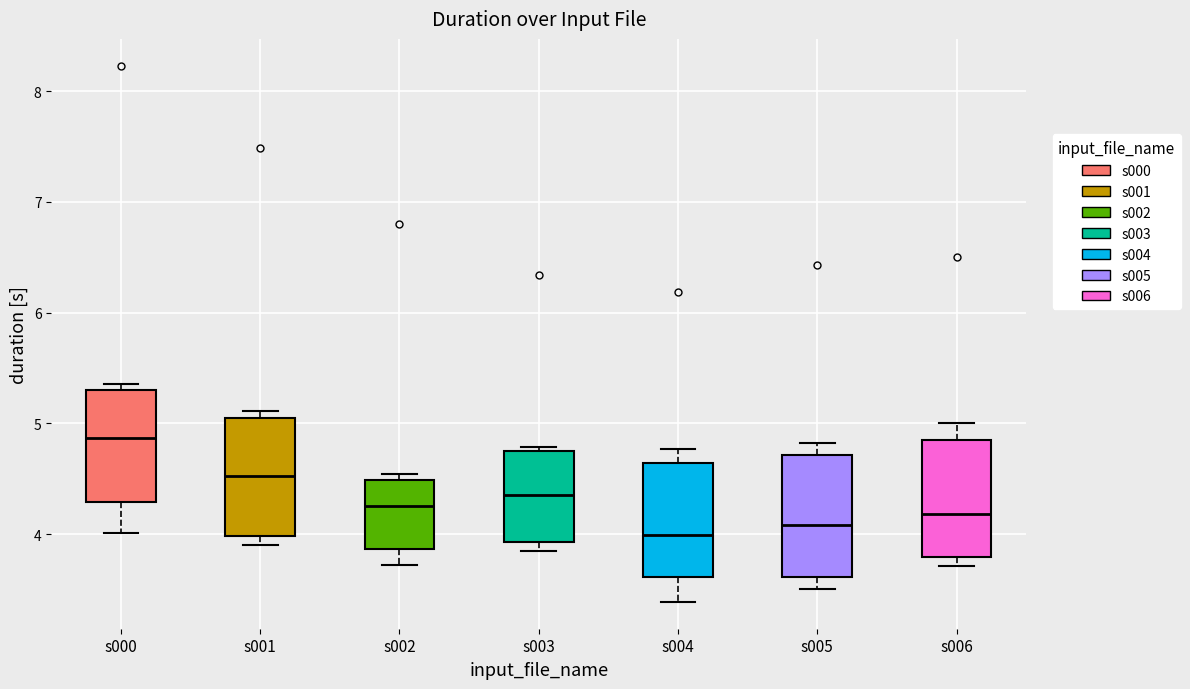

Reading left to right, read every box against the y-axis: the position of its median line, the range the box covers, and the ends of its whiskers. The values are not printed on the chart, so give them approximately, as read against the axis.

s000: median 4.9, box 4.3 to 5.3, whiskers 4.0 to 5.4
s001: median 4.5, box 4.0 to 5.1, whiskers 3.9 to 5.1 (just above the box's upper edge)
s002: median 4.3, box 3.9 to 4.5, whiskers 3.7 to 4.5 (just above the box's upper edge)
s003: median 4.4, box 3.9 to 4.8, whiskers 3.9 (just below the box's lower edge) to 4.8 (just above the box's upper edge)
s004: median 4.0, box 3.6 to 4.6, whiskers 3.4 to 4.8
s005: median 4.1, box 3.6 to 4.7, whiskers 3.5 to 4.8
s006: median 4.2, box 3.8 to 4.9, whiskers 3.7 to 5.0